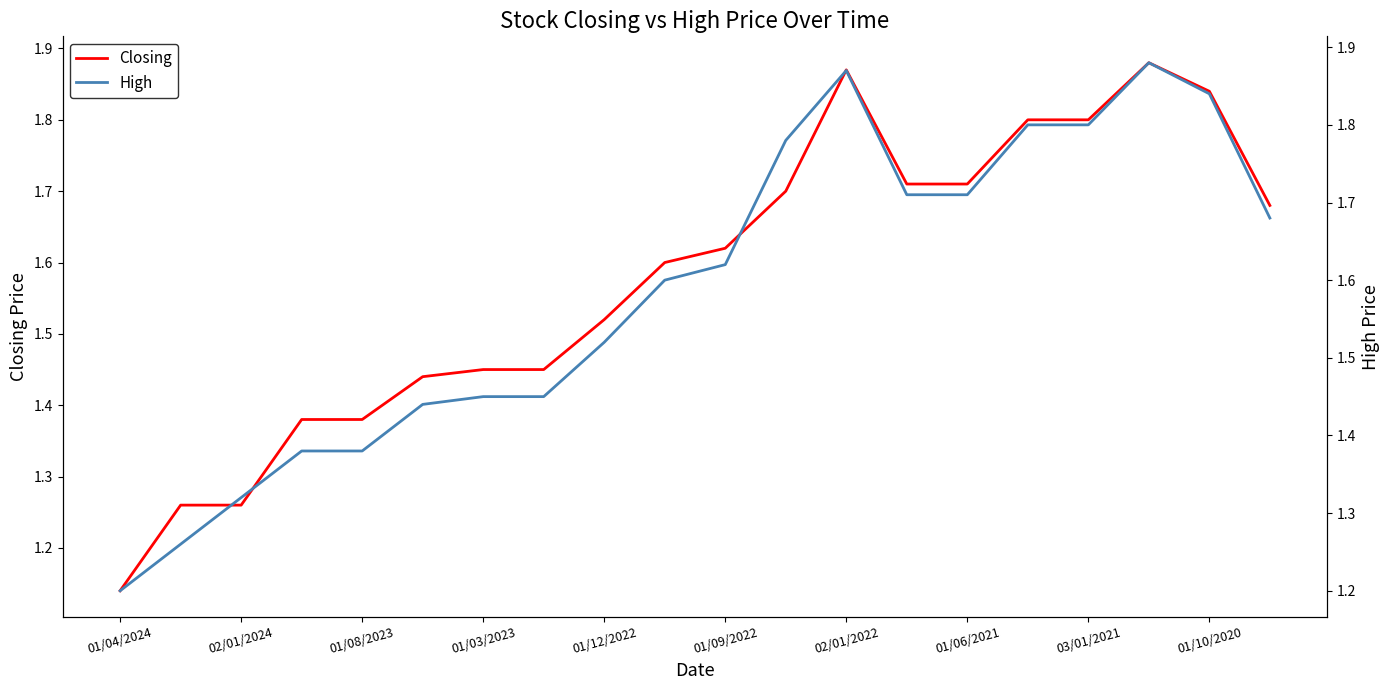

True or false: Closing has a value of 0.7 at 01/09/2022.

False